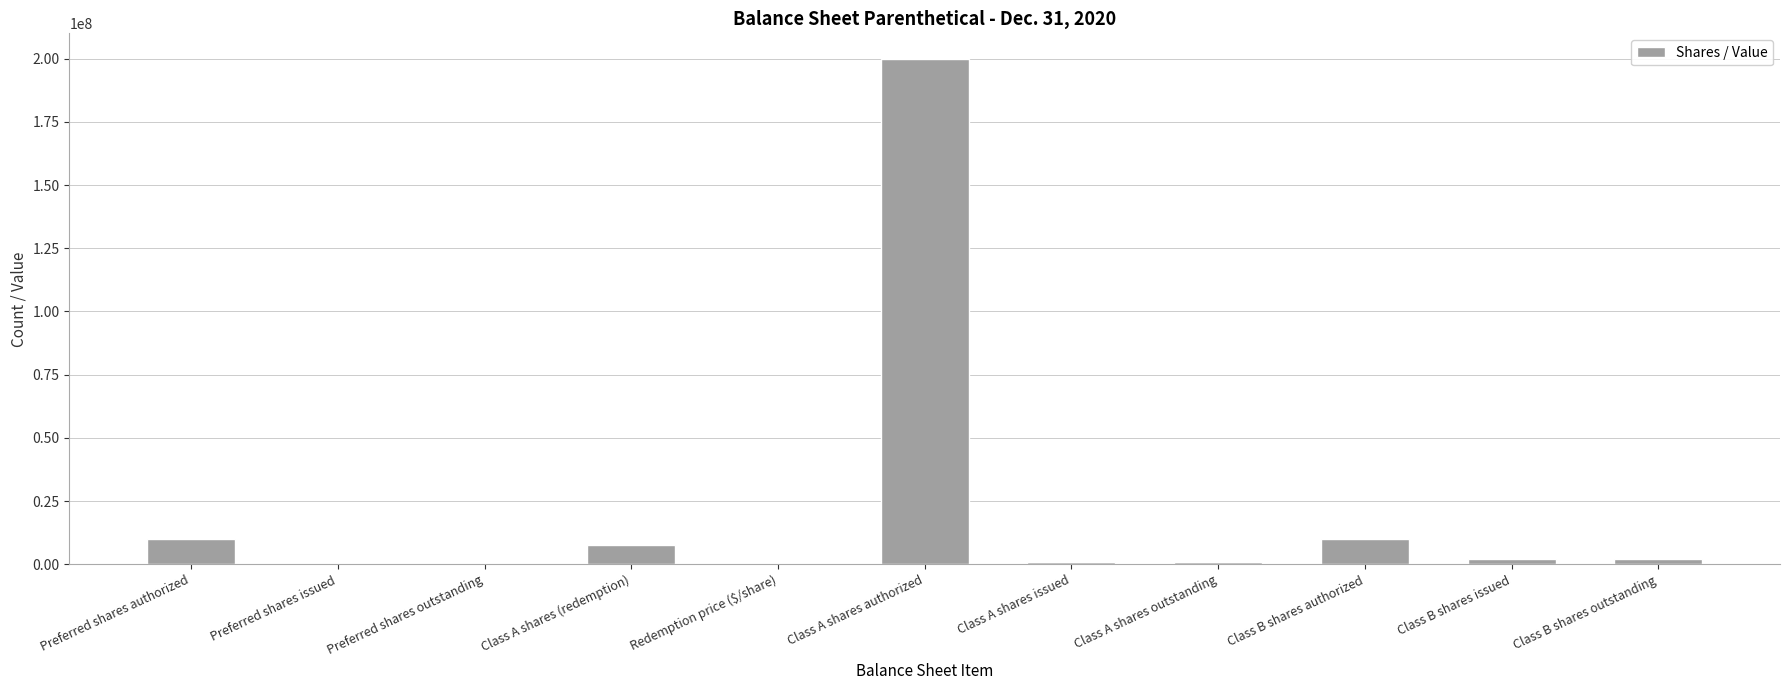

What is the sum of all values?

233777688